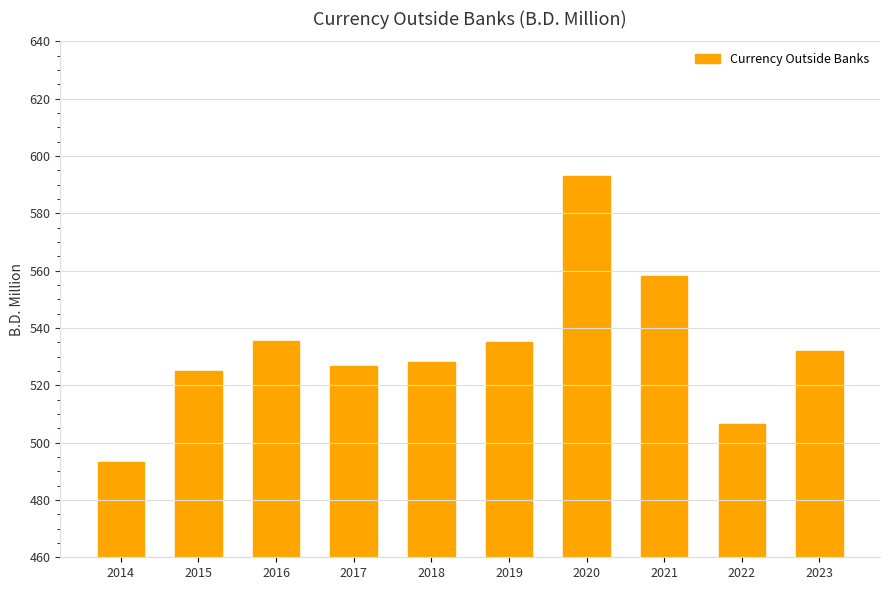

What is the difference between the second highest and second lowest values?

51.5